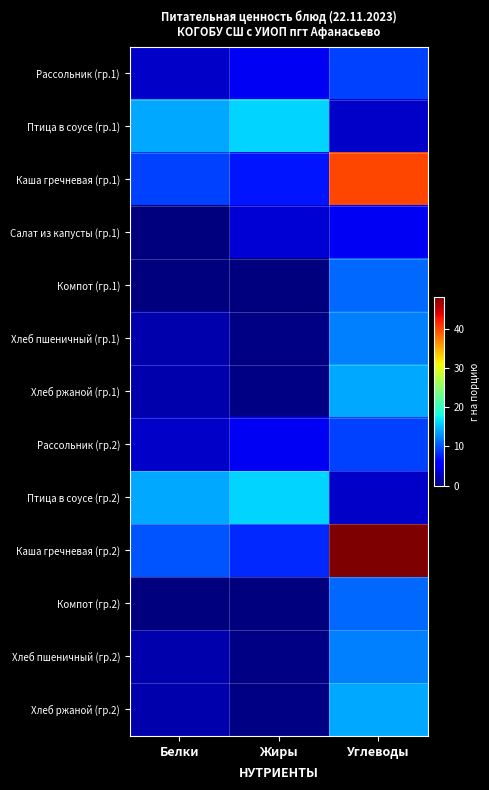

What is the total value across all series at Жиры?

61.8